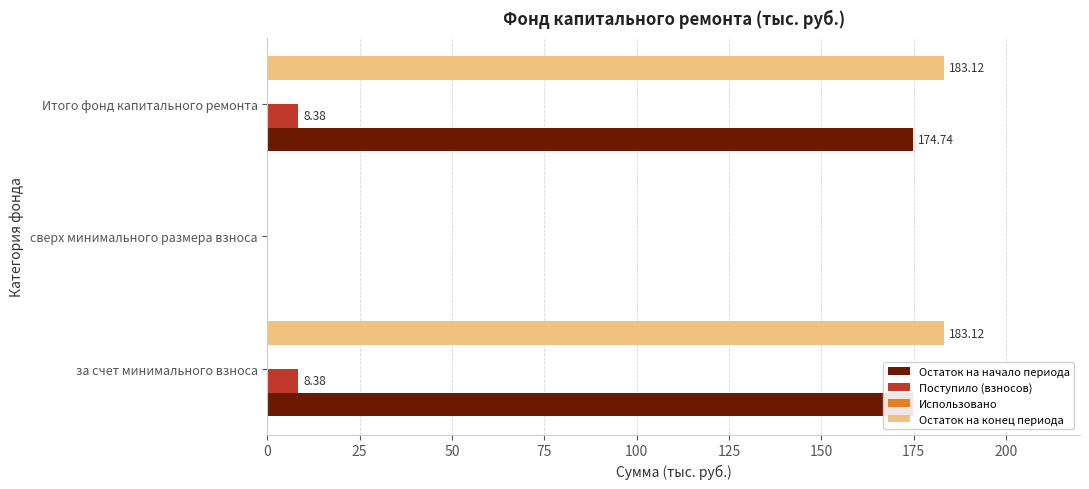

Which series has the largest range (max minus min)?

Остаток на конец периода